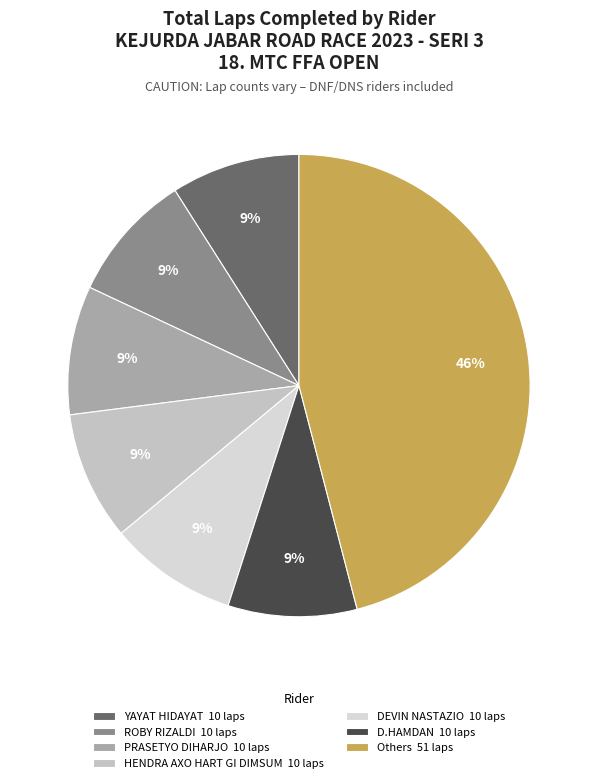

Count the number of slices in the pie.

7